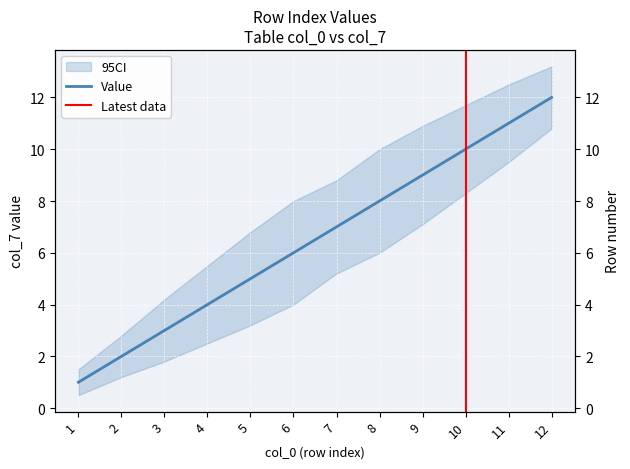

What is the average value?

6